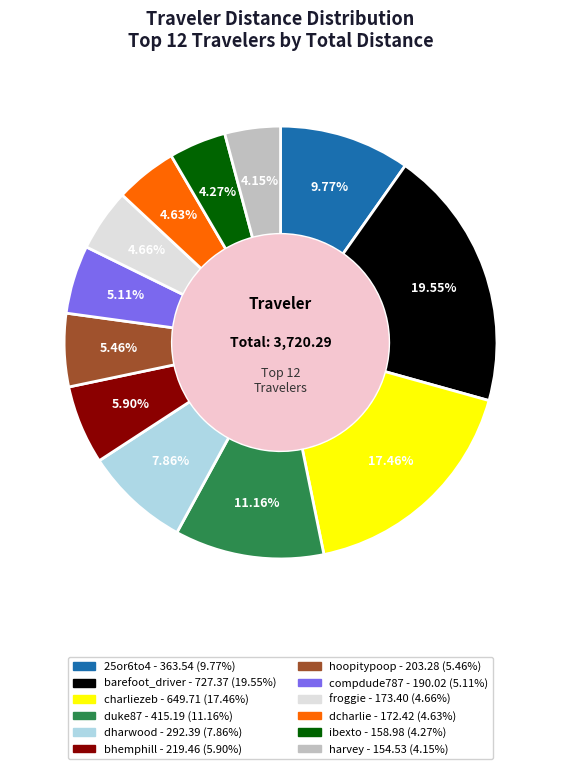

What percentage is the charliezeb slice, to the nearest percent?

17%